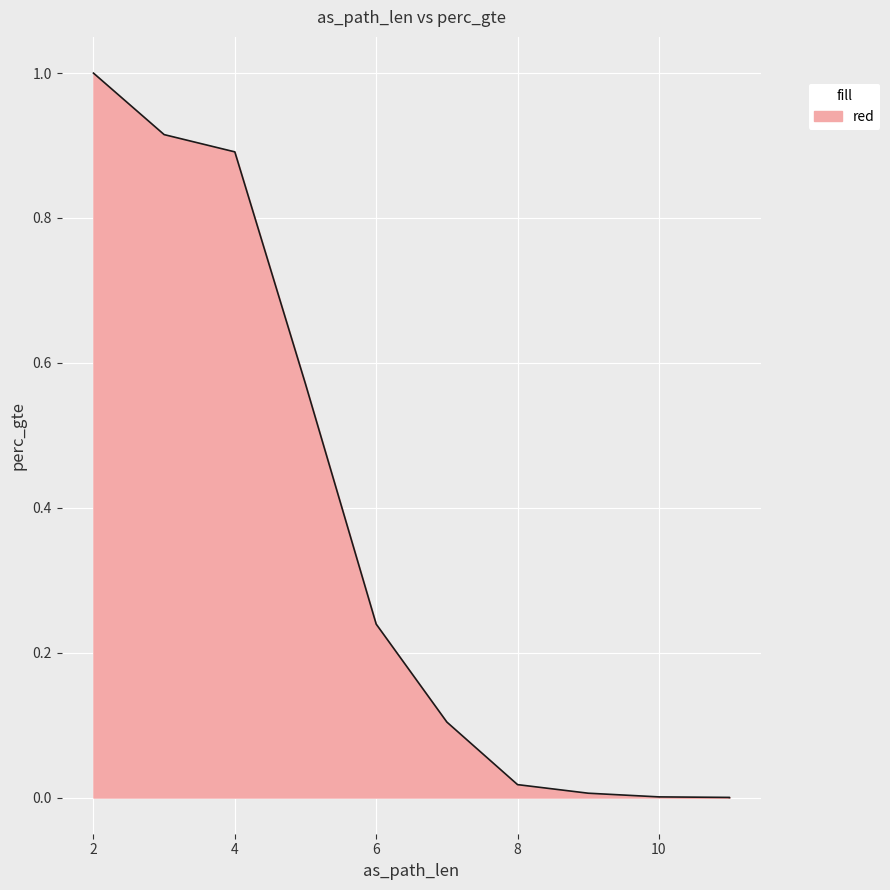

What is the difference between the maximum and minimum values?

1.0